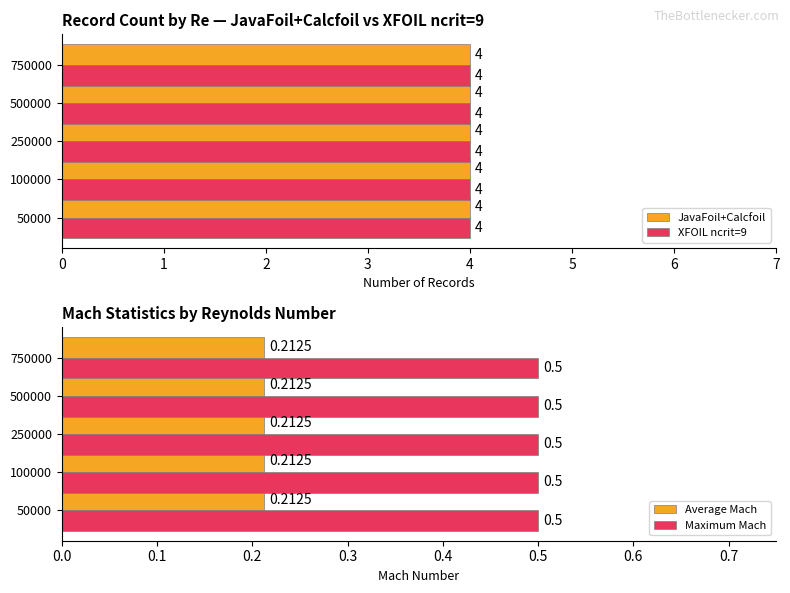

At which label is JavaFoil+Calcfoil closest to 18?

250000